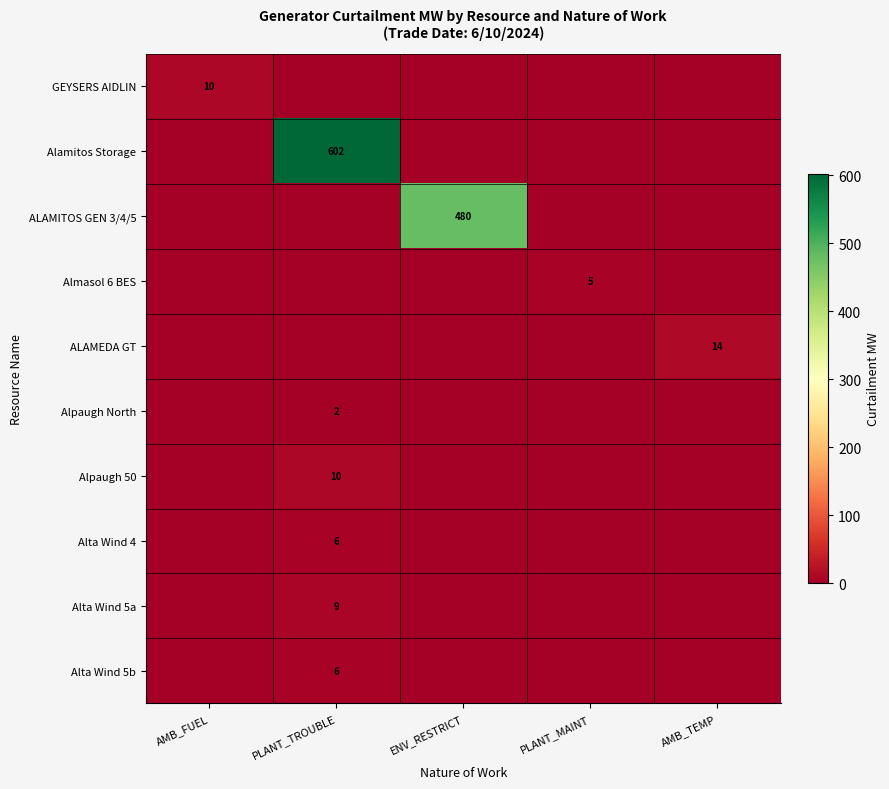

True or false: Alta Wind 4 has a value of 0 at AMB_TEMP.

True